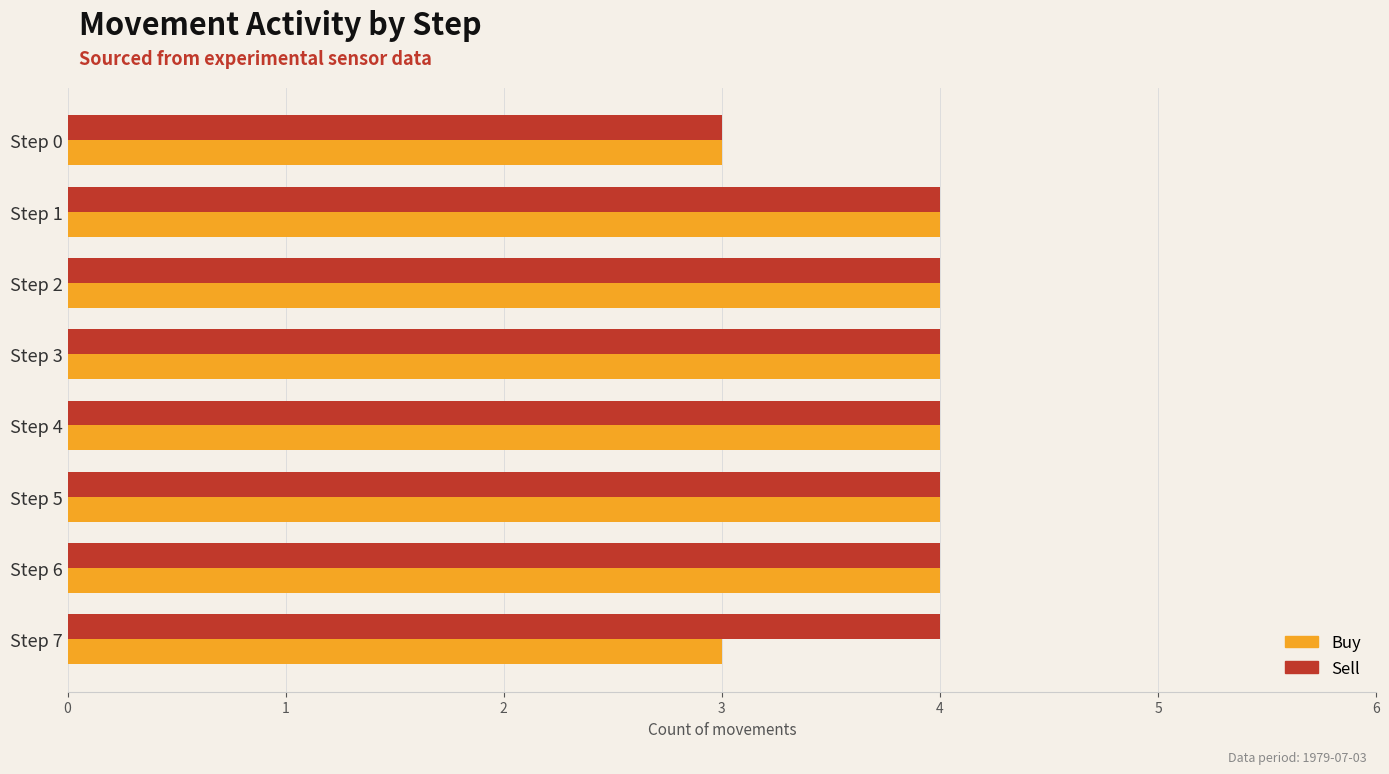

What is the sum of all Sell values?

31